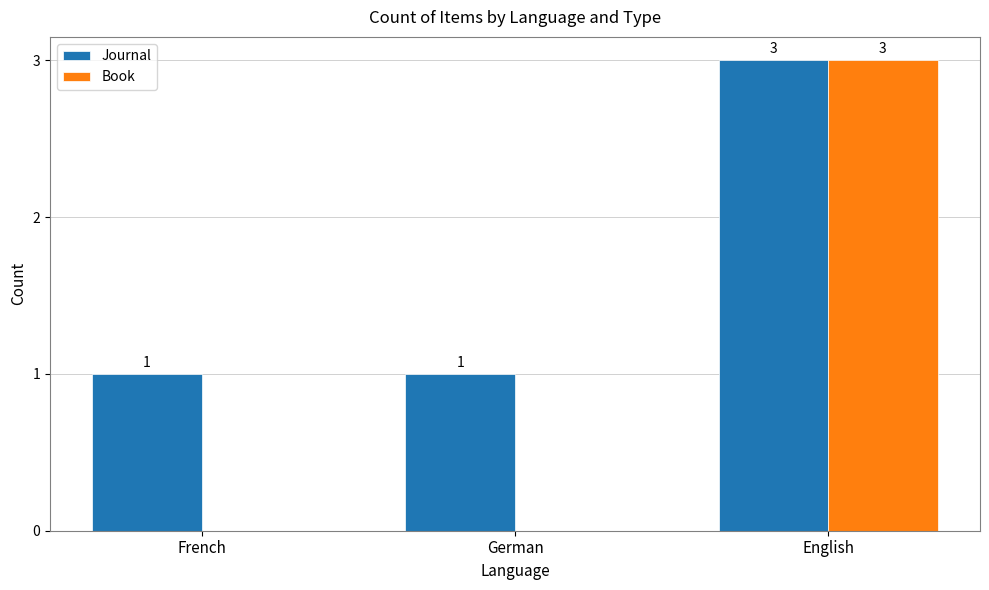

Does the chart contain stacked bars?

No